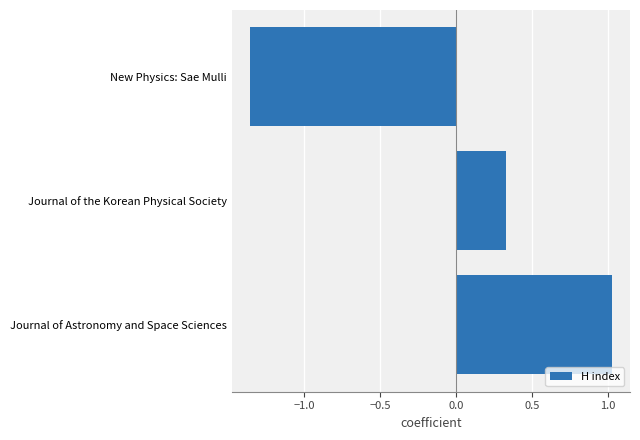

List the labels in order of value, smallest first.

New Physics: Sae Mulli, Journal of the Korean Physical Society, Journal of Astronomy and Space Sciences